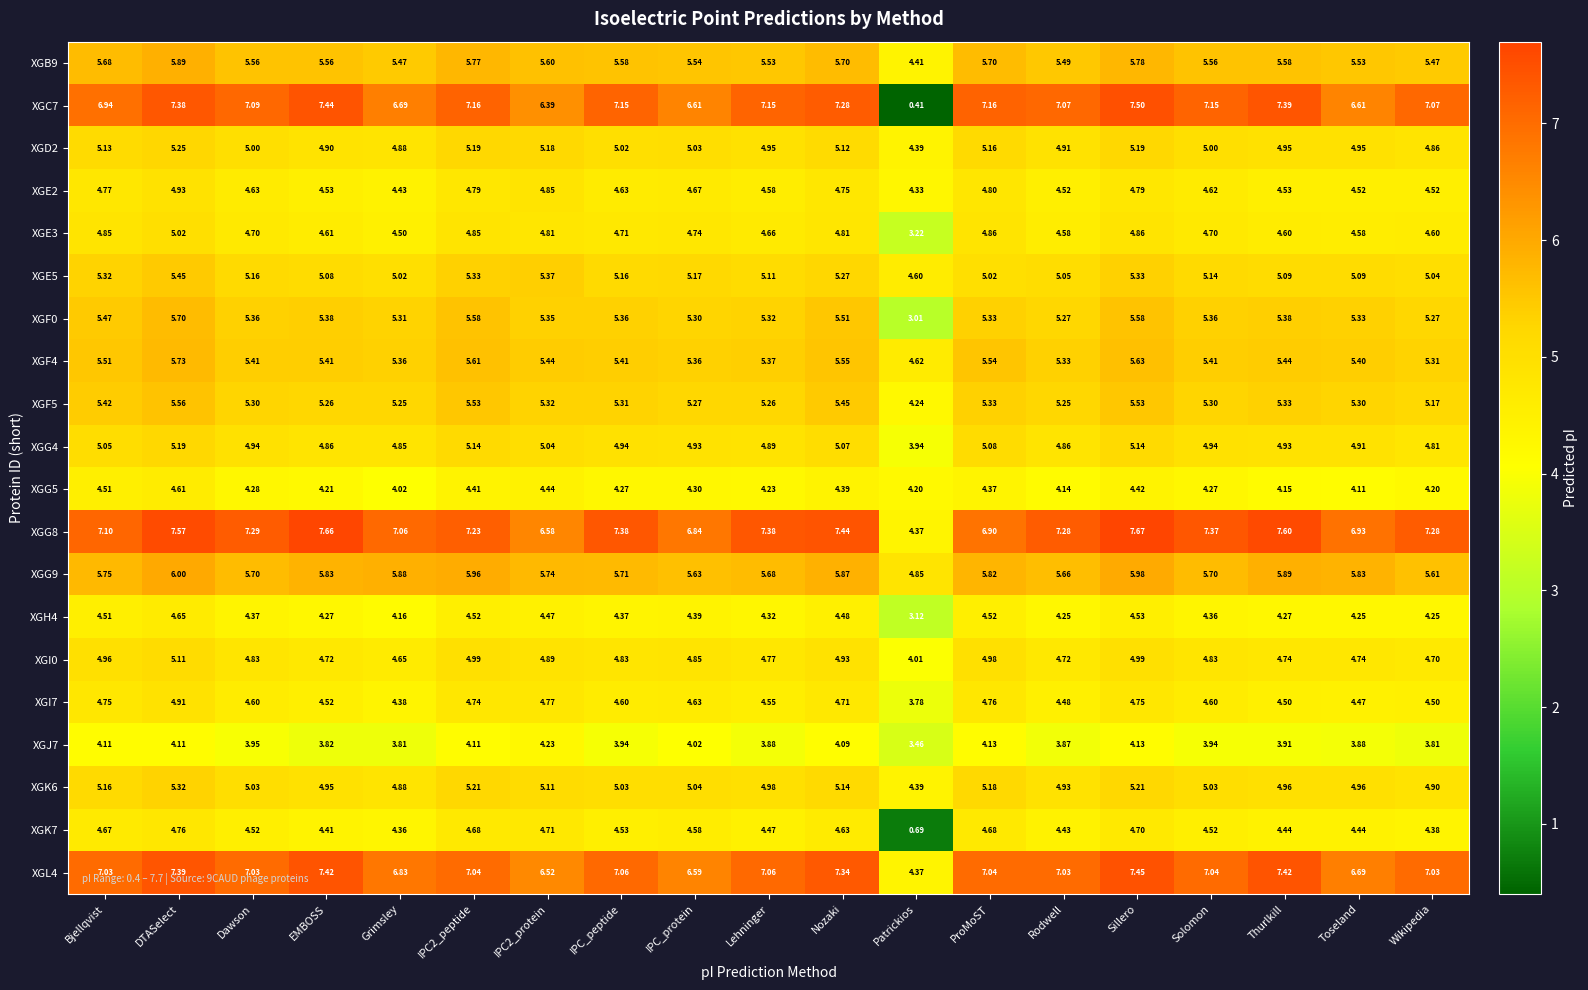

Is the value of XGH4 at DTASelect greater than the value of XGI7 at IPC2_protein?

No